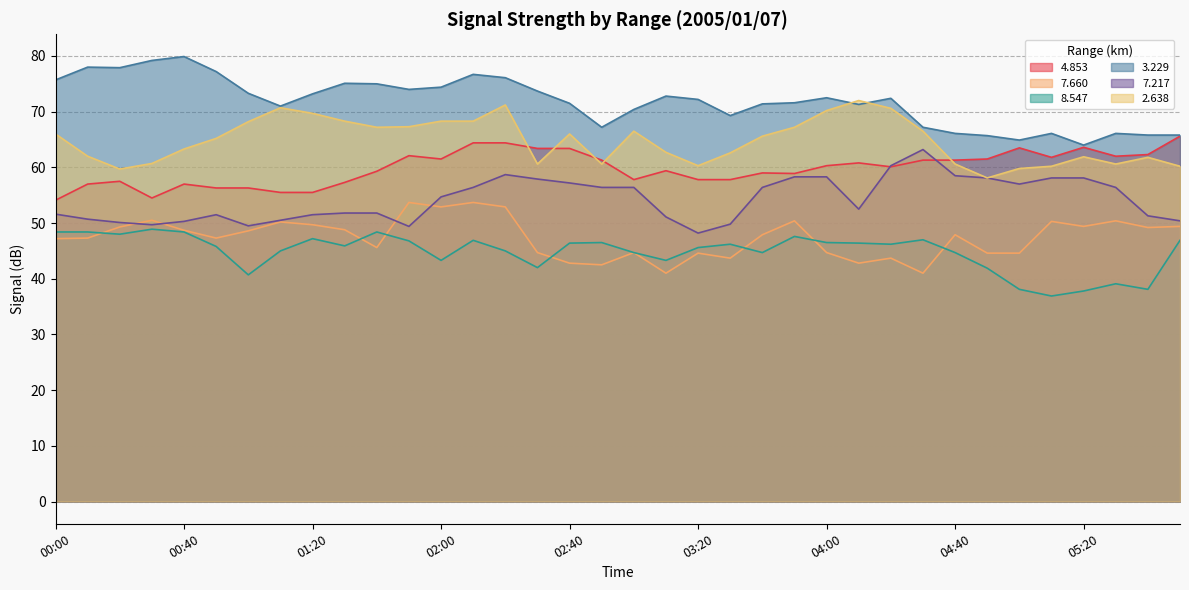

True or false:   3.229 and   7.660 cross at least once.

False